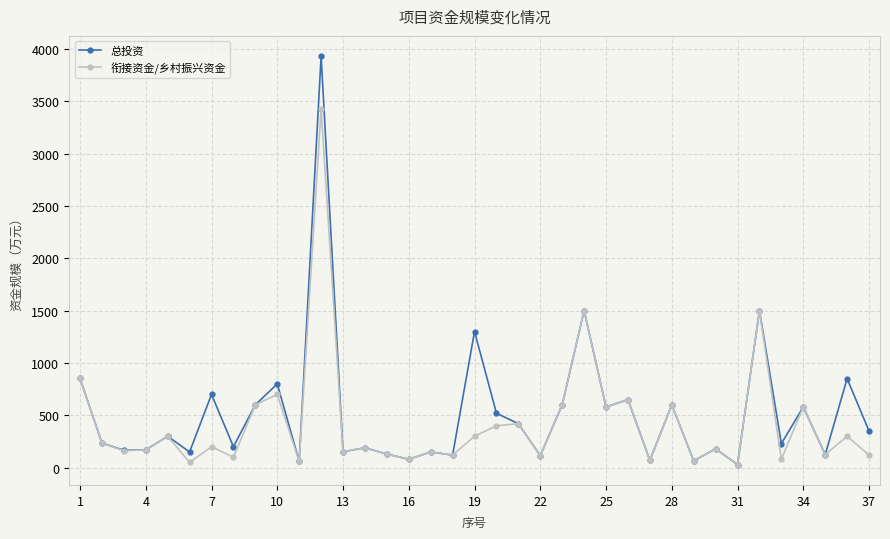

True or false: 衔接资金/乡村振兴资金 has more than 1 interior local peaks.

True